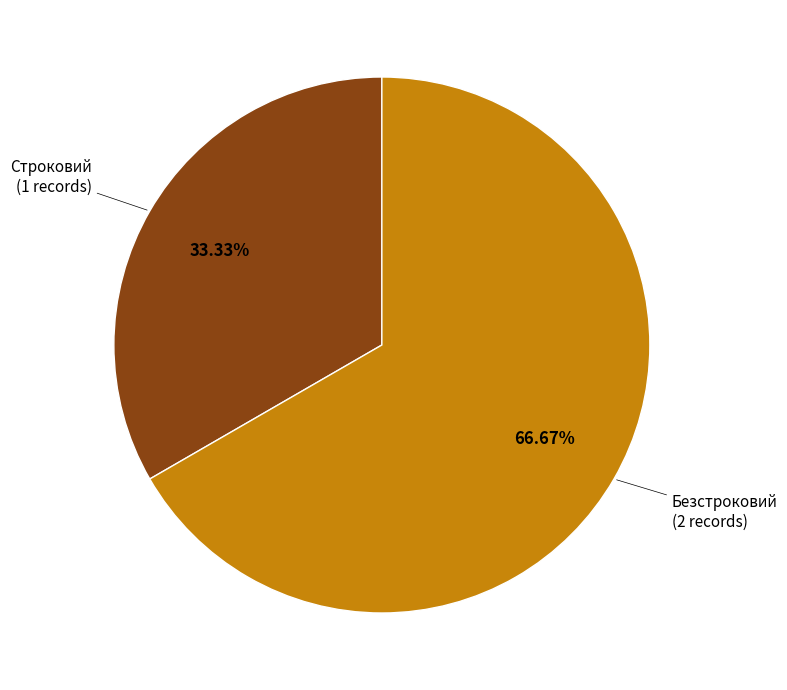

To the nearest percent, what is the average slice percentage?

50%